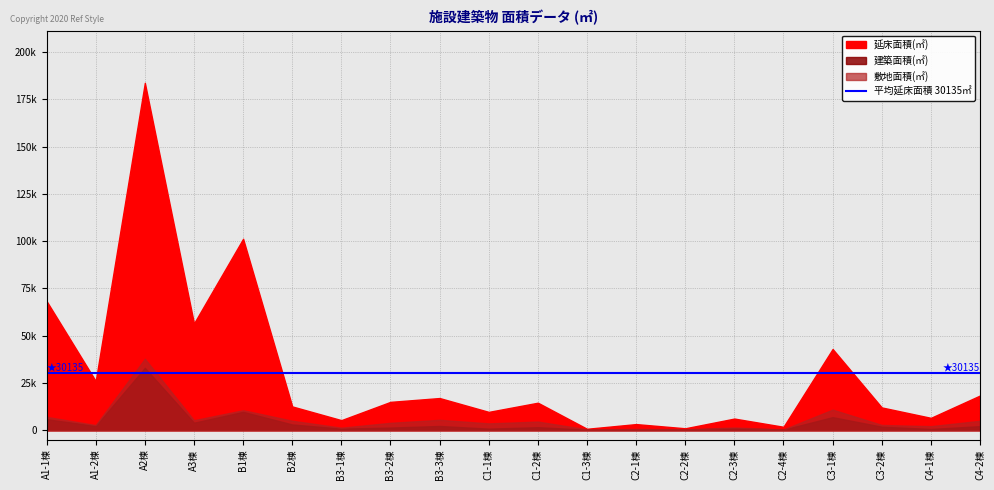

At which label does 敷地面積(㎡) first exceed 3911?

A1-1棟